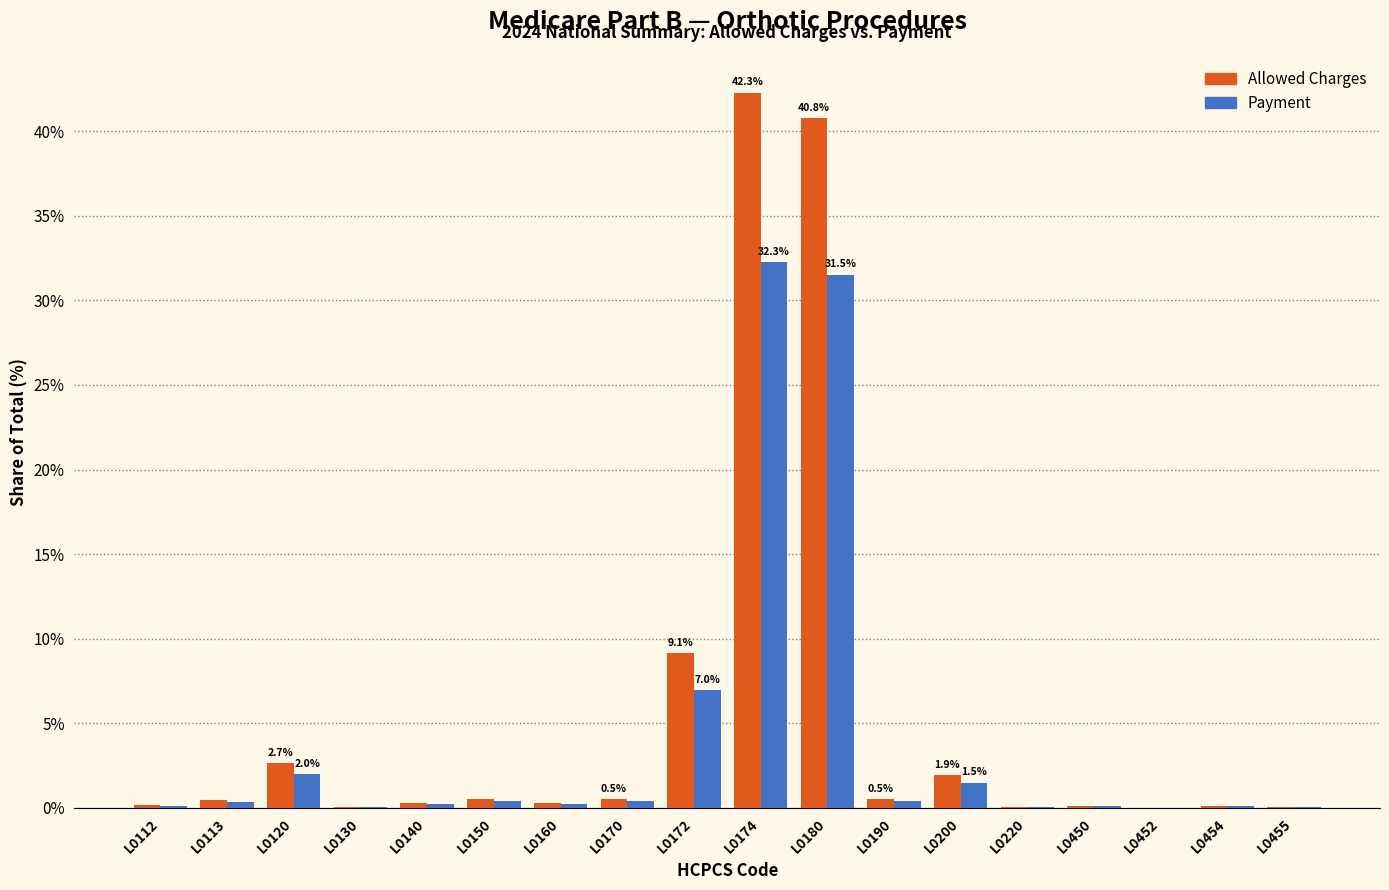

At which label is Allowed Charges closest to 21?

L0172